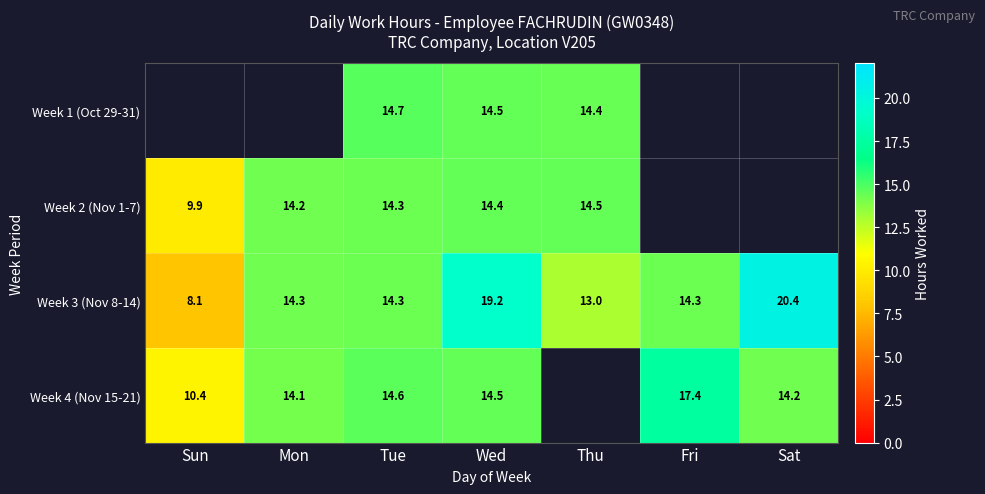

Which category has the highest value in the Week 3 (Nov 8-14) series?

Sat